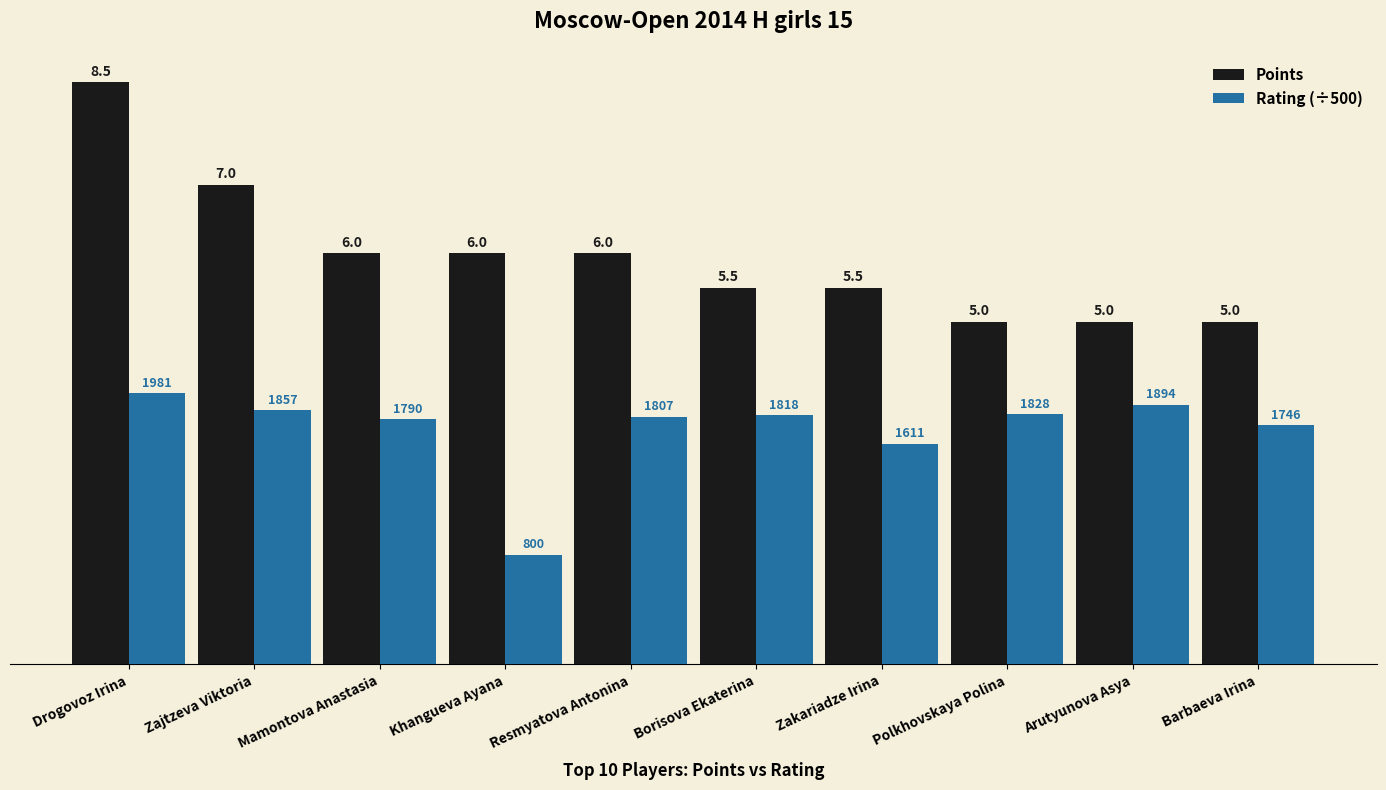

What is the label of the 7th bar from the right?

Khangueva Ayana